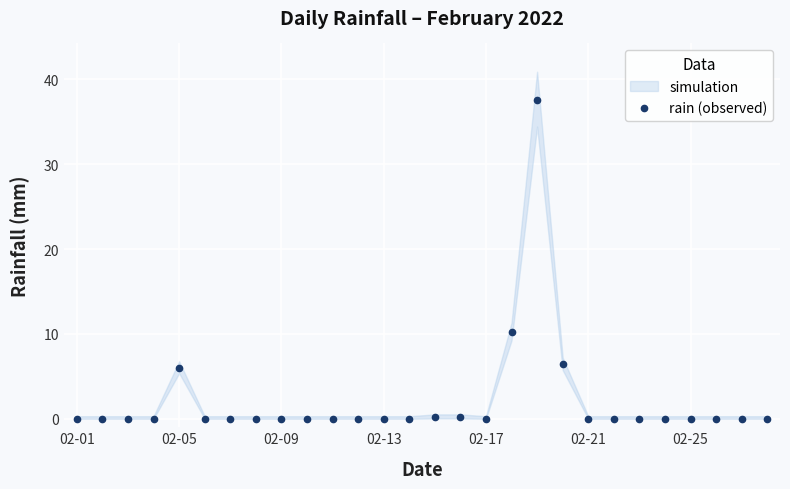

What value does the data have at 15?

0.2